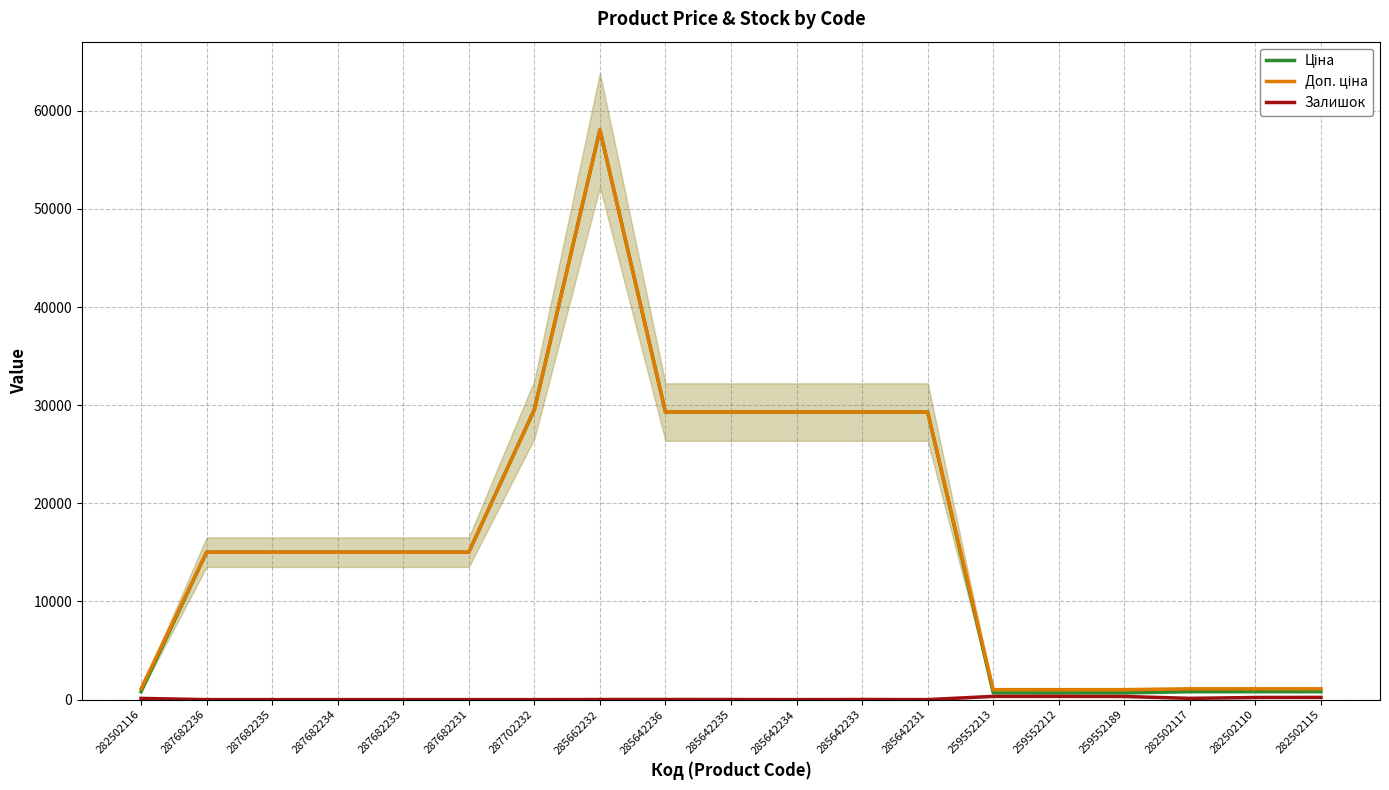

The Залишок series shows 13.0 at 285642233. True or false?

True